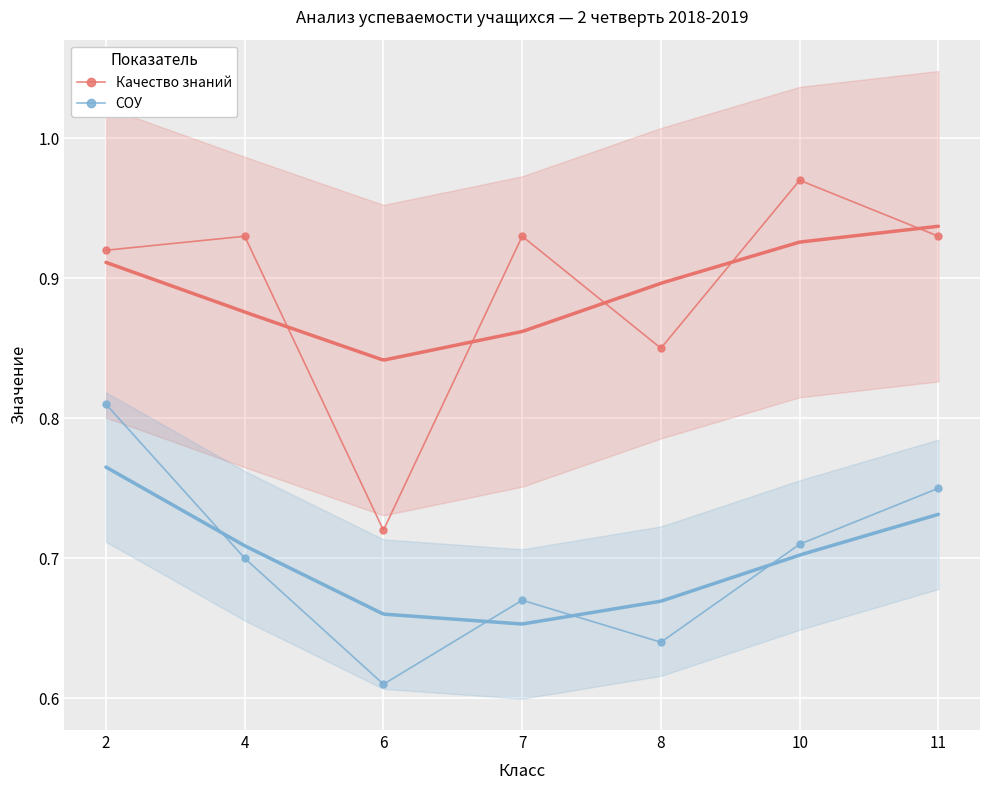

At how many categories does at least one series exceed 0?

7